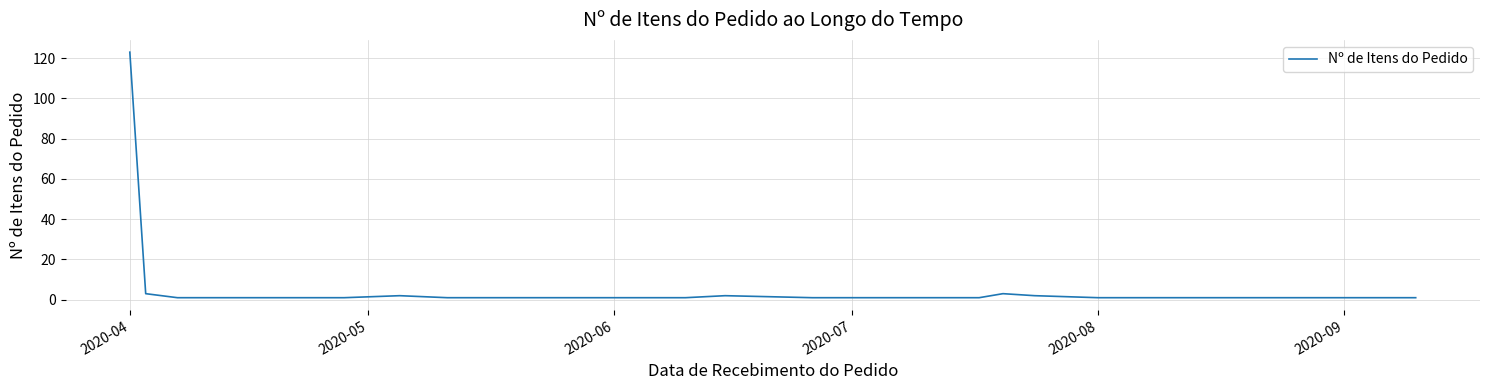

What is the maximum value shown in the chart?

123